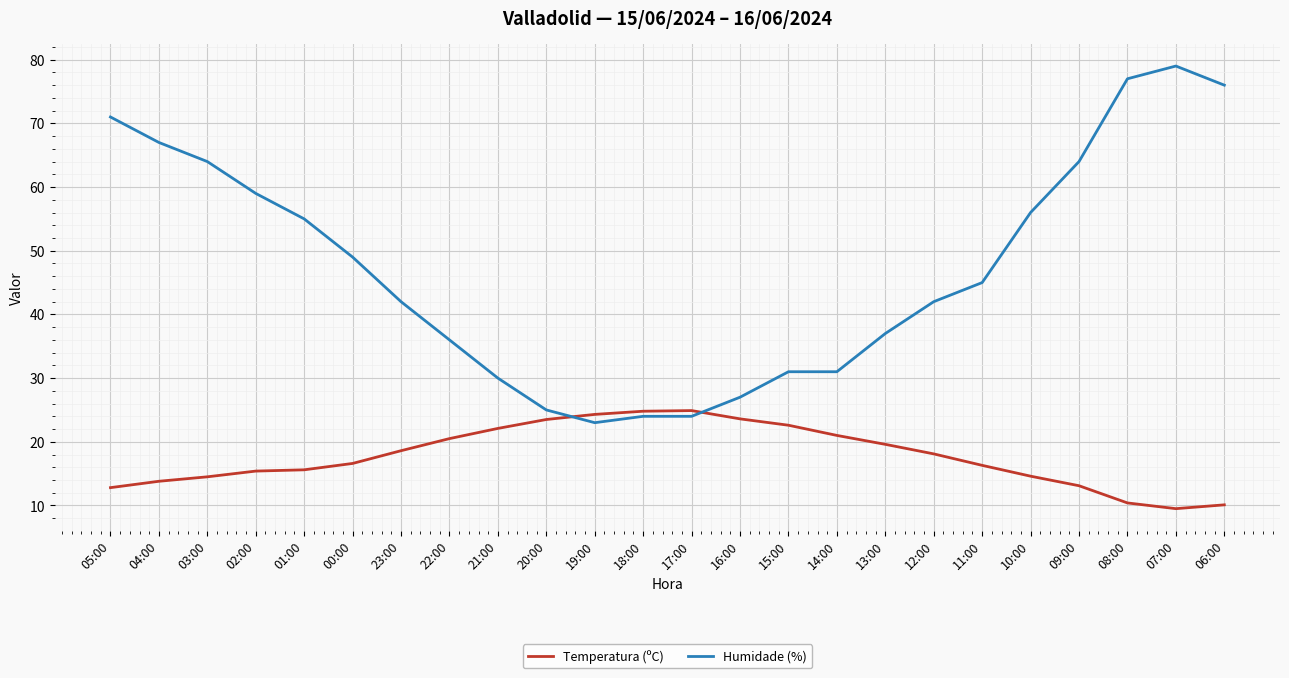

Is this an area chart (filled region under the line)?

No